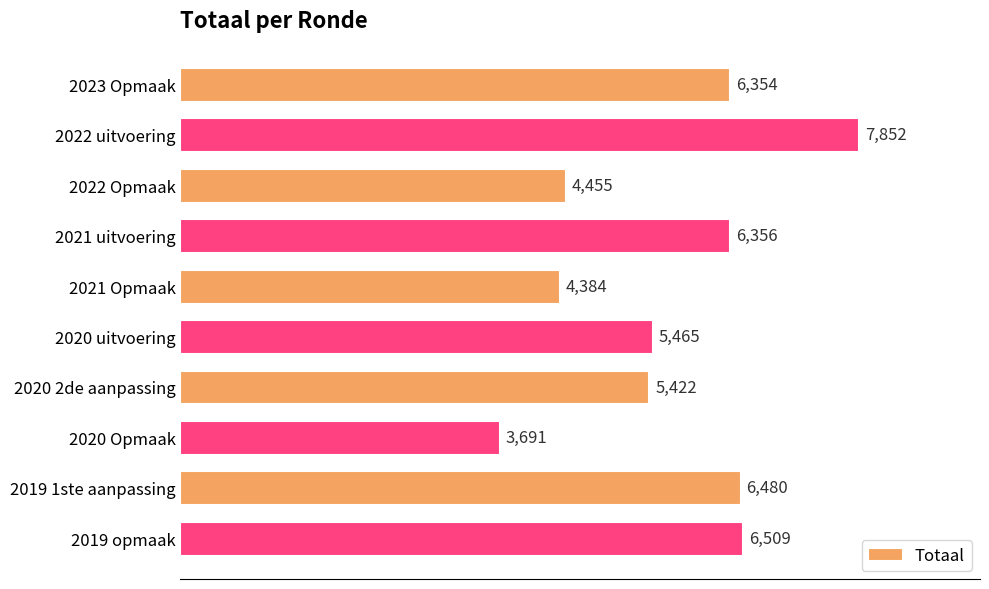

Rank the categories by value from lowest to highest.

2020 Opmaak, 2021 Opmaak, 2022 Opmaak, 2020 2de aanpassing, 2020 uitvoering, 2023 Opmaak, 2021 uitvoering, 2019 1ste aanpassing, 2019 opmaak, 2022 uitvoering